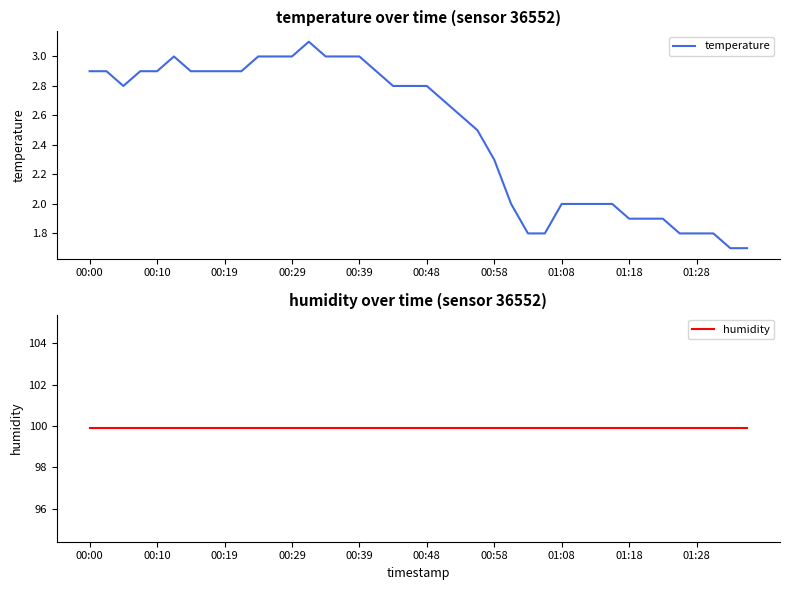

True or false: temperature has a value of 2.8 at 38.

False